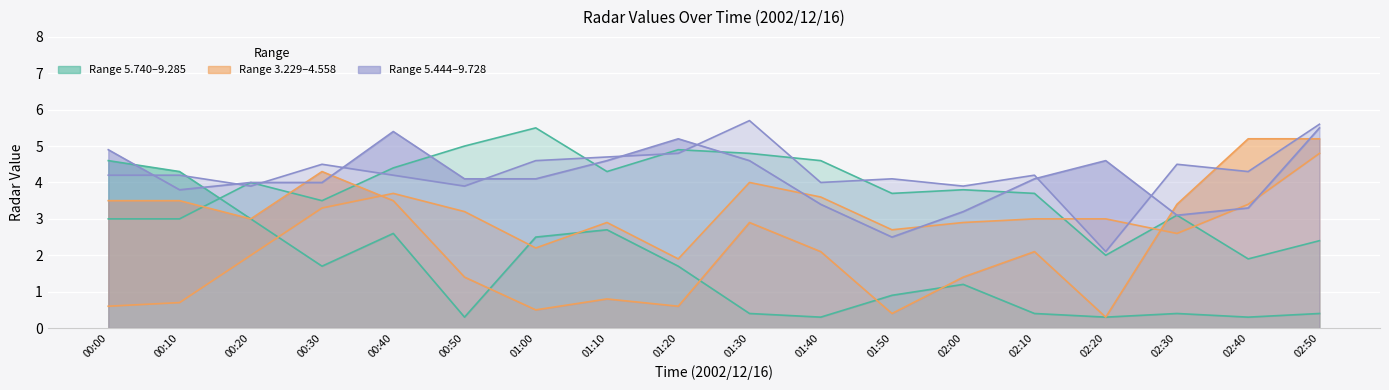

Which category has the lowest value in the 5.740 series?

00:50